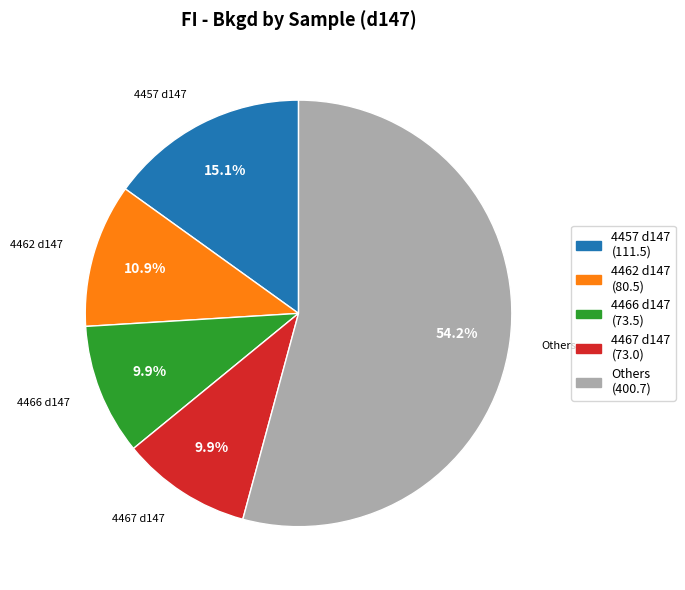

Is there a majority slice in this chart?

Yes